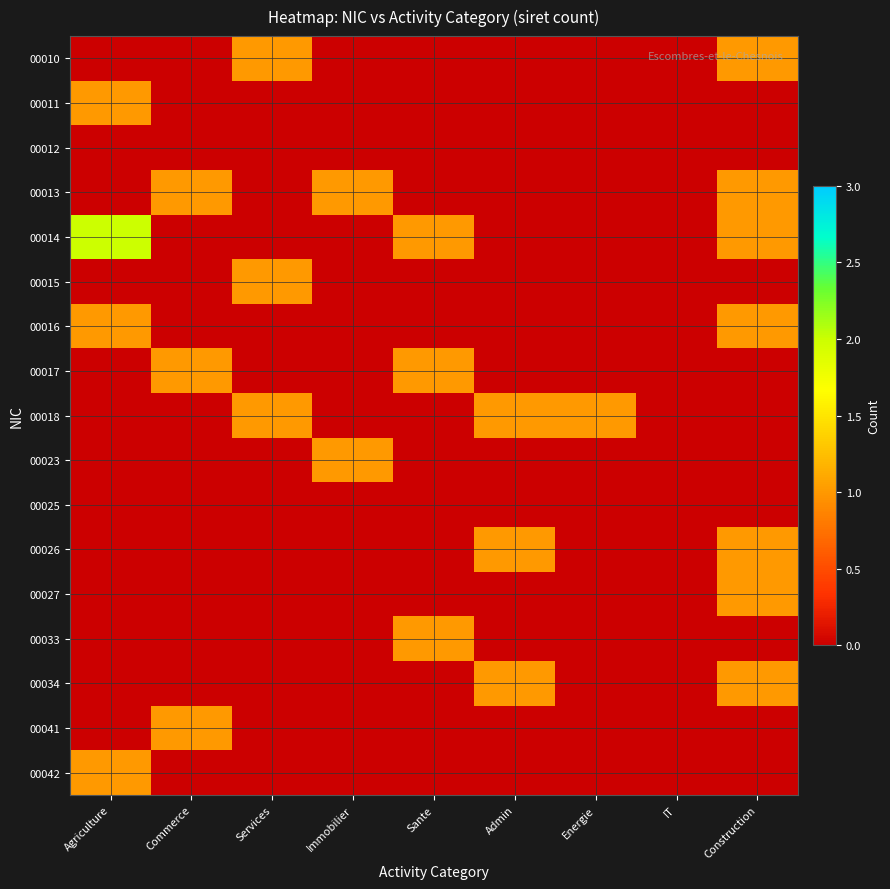

What is the difference between the highest and lowest values at Construction?

1